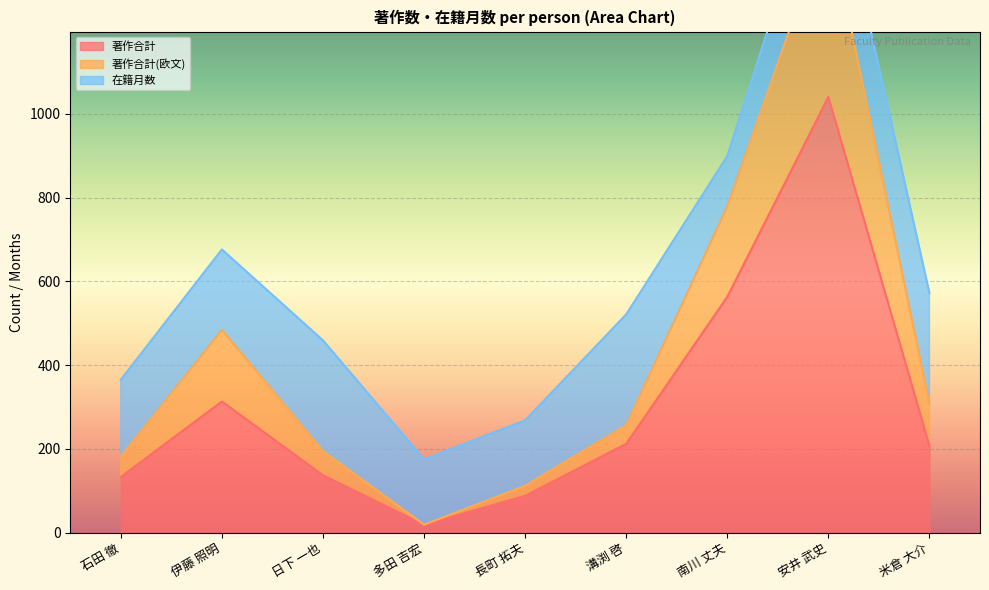

True or false: 著作合計 has a value of 79 at 溝渕 啓.

False